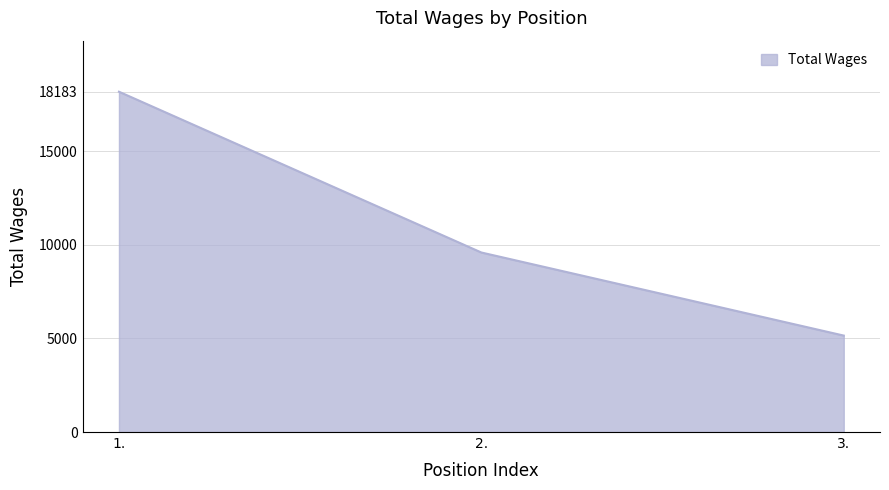

The value at 1. is 18183. True or false?

True